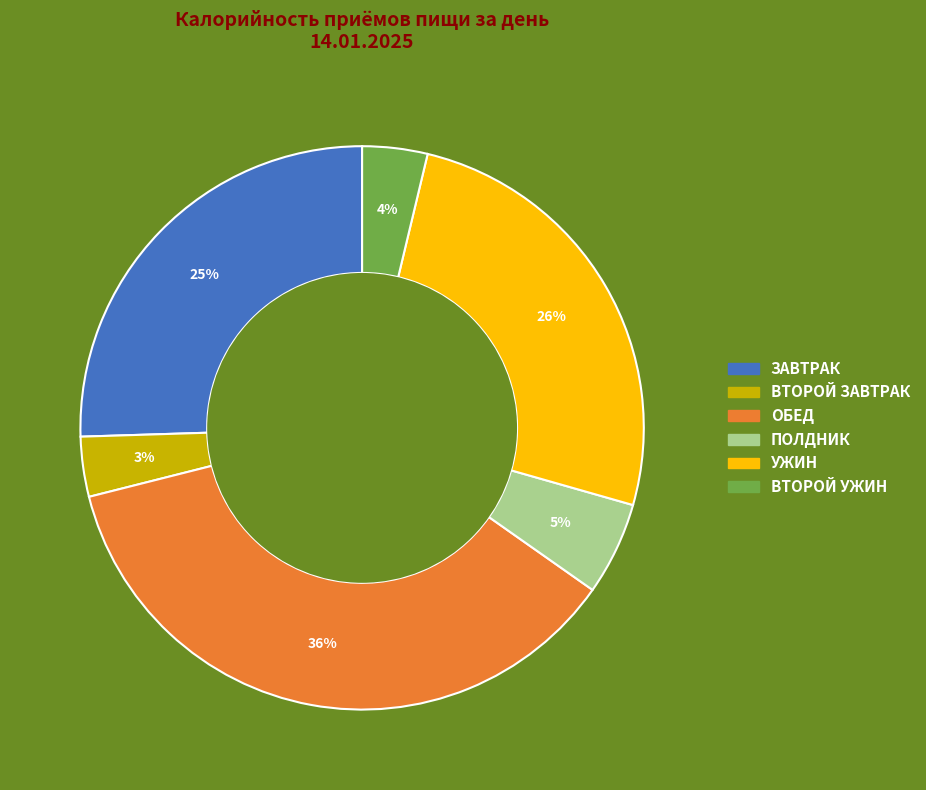

To the nearest percent, what is the difference between the largest and smallest slice percentages?

33%